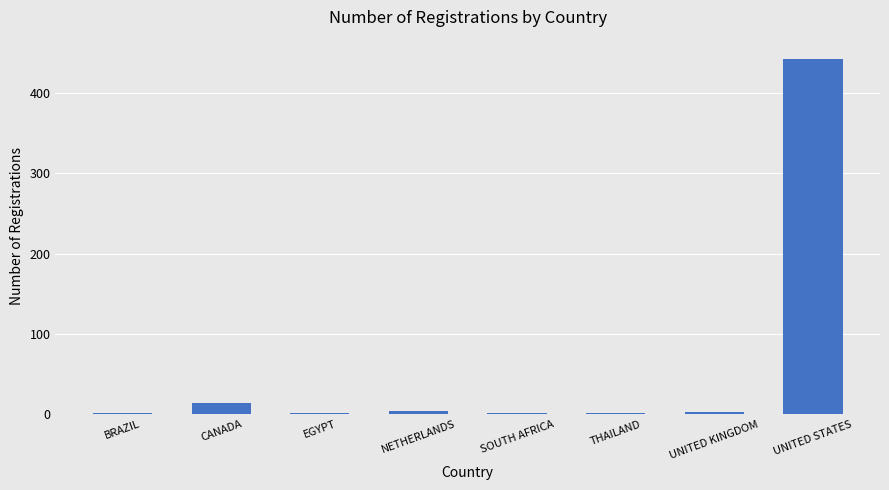

Which has a higher value, THAILAND or CANADA?

CANADA